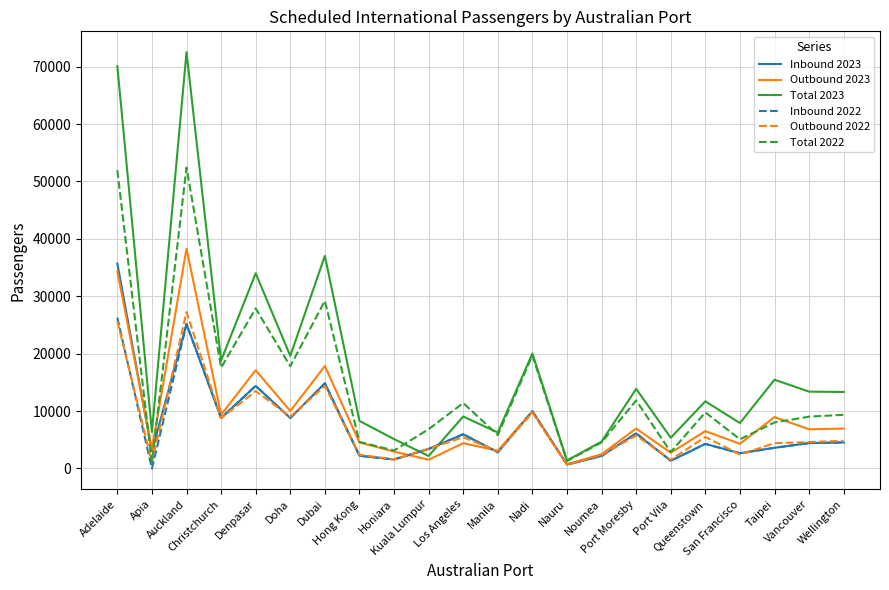

What is the difference between the Outbound 2022 values at Taipei and Vancouver?

197